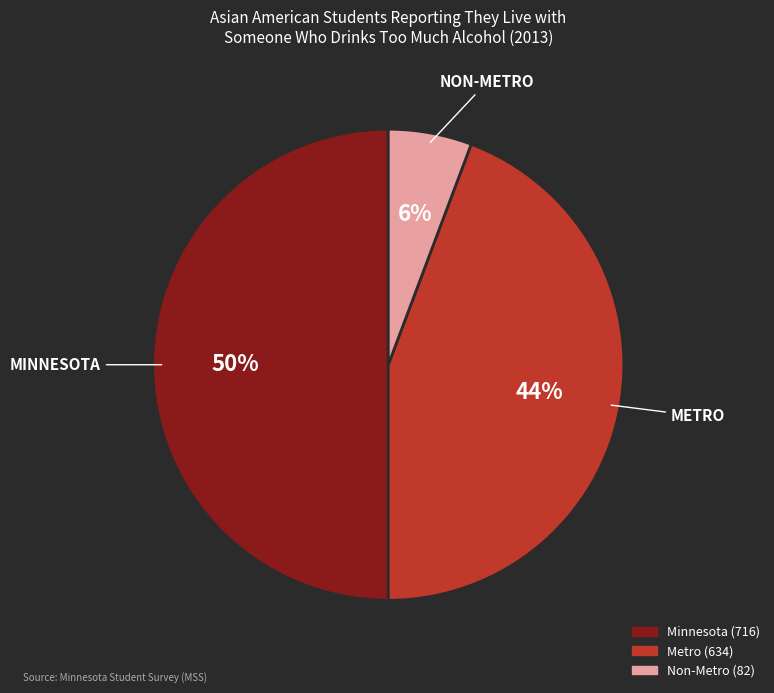

Which slice is the smallest?

Non-Metro